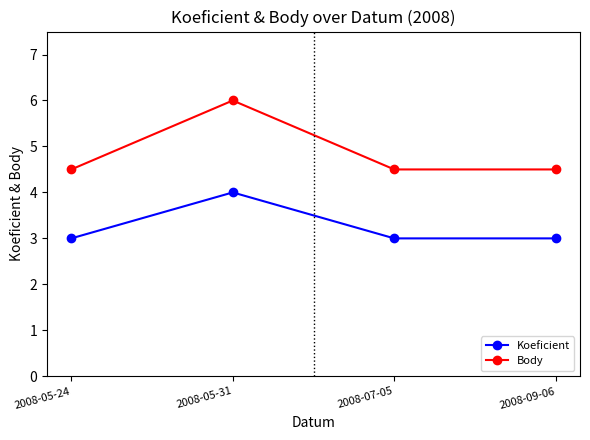

What is the label of the 2nd point from the right?

2008-07-05